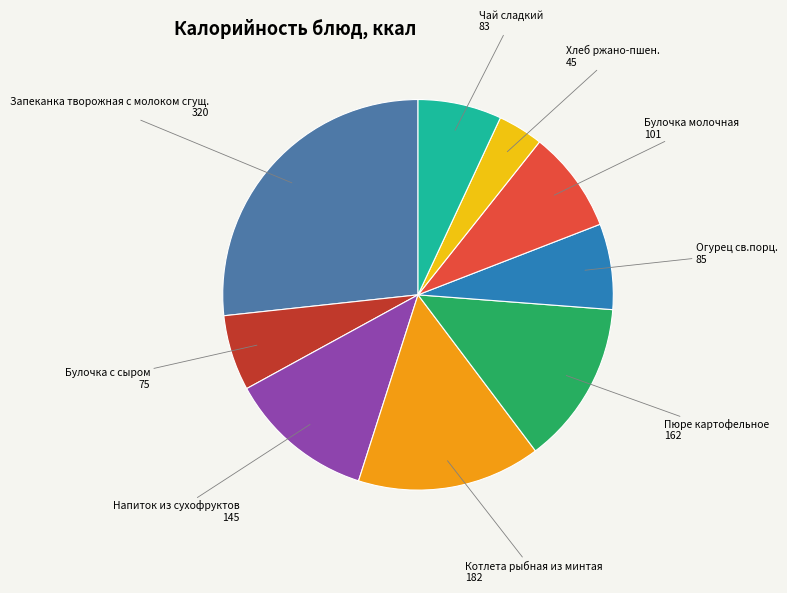

Approximately how many times larger is the value at Пюре картофельное compared to Напиток из сухофруктов?

1.1